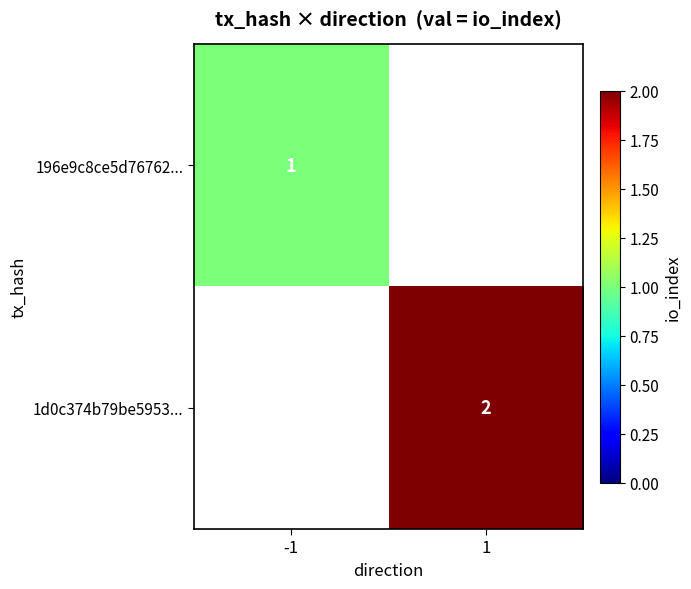

The value of 1d0c374b79be5953... at 1 is 2. True or false?

True